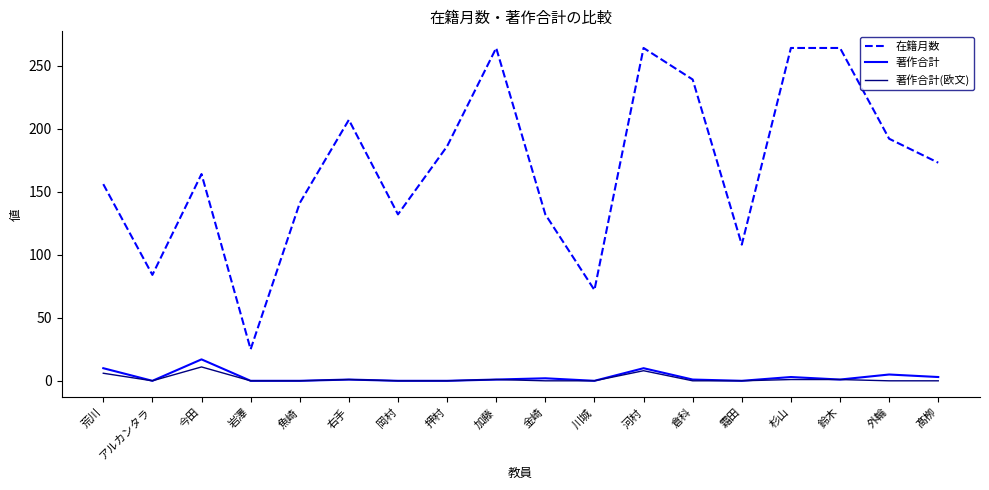

At how many categories does at least one series exceed 19?

18